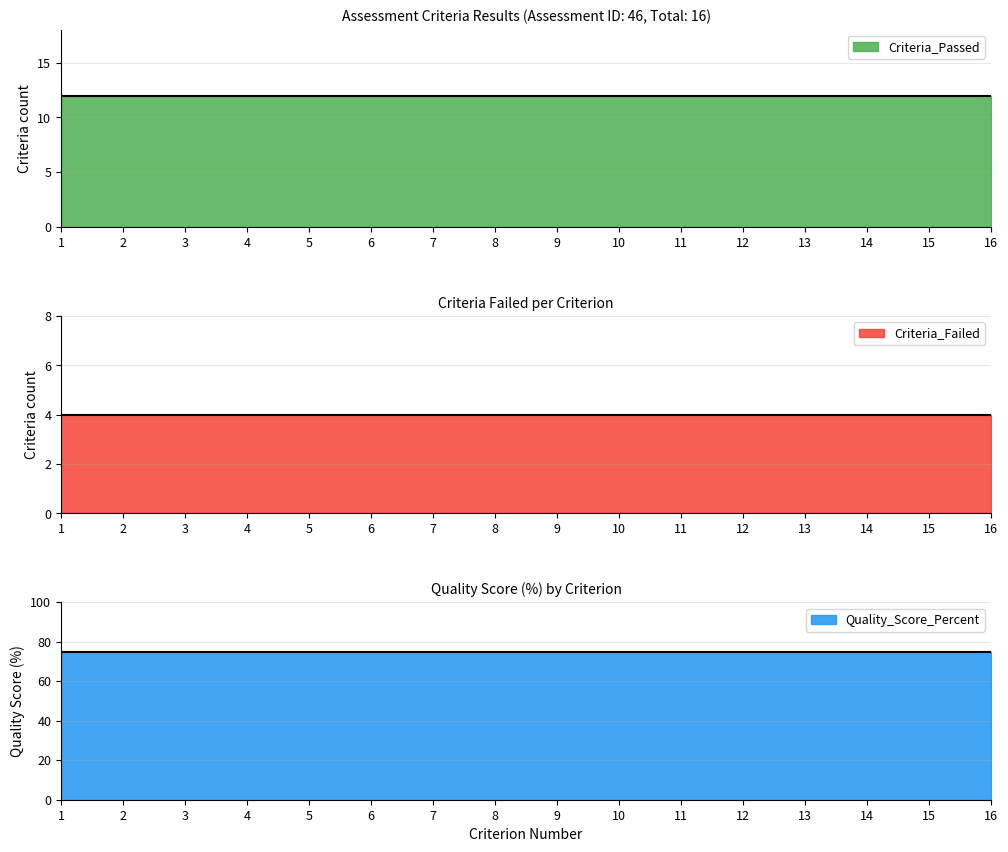

What is the approximate value of Criteria_Failed at 12?

4